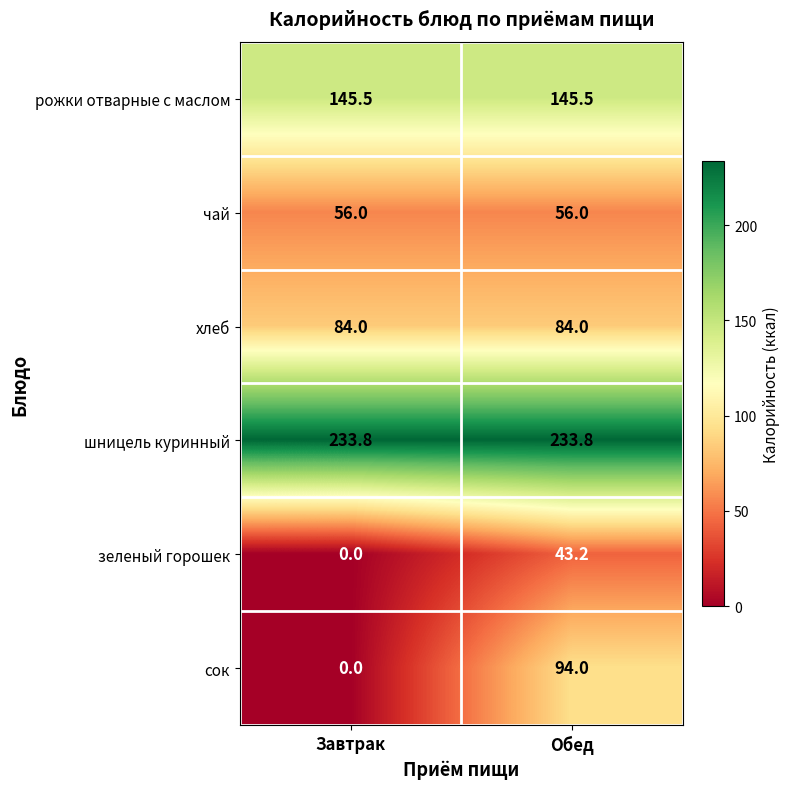

Which label corresponds to the smallest value in the chart?

Завтрак